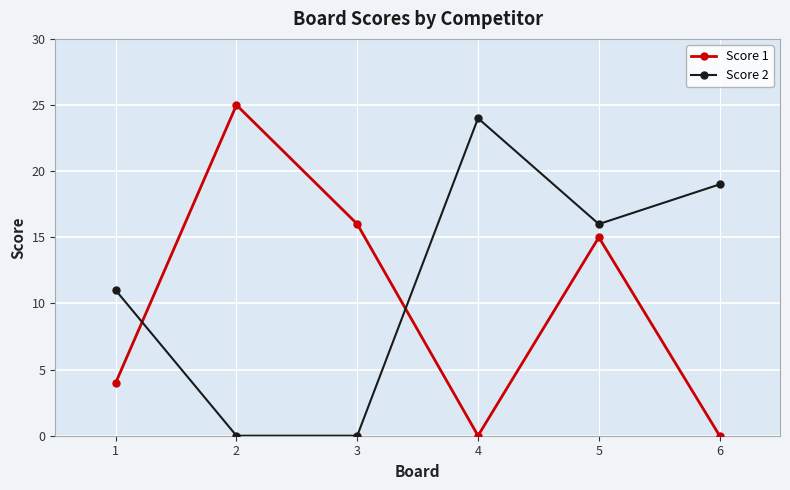

At 4, list the series in order from largest to smallest.

Score 2, Score 1